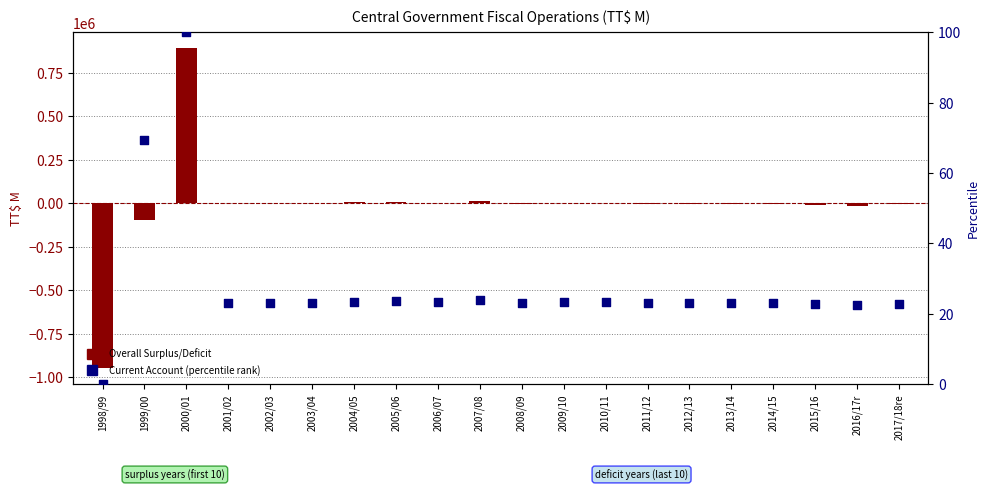

What are all the series names shown in the legend?

Overall Surplus/Deficit, Current Account (percentile)